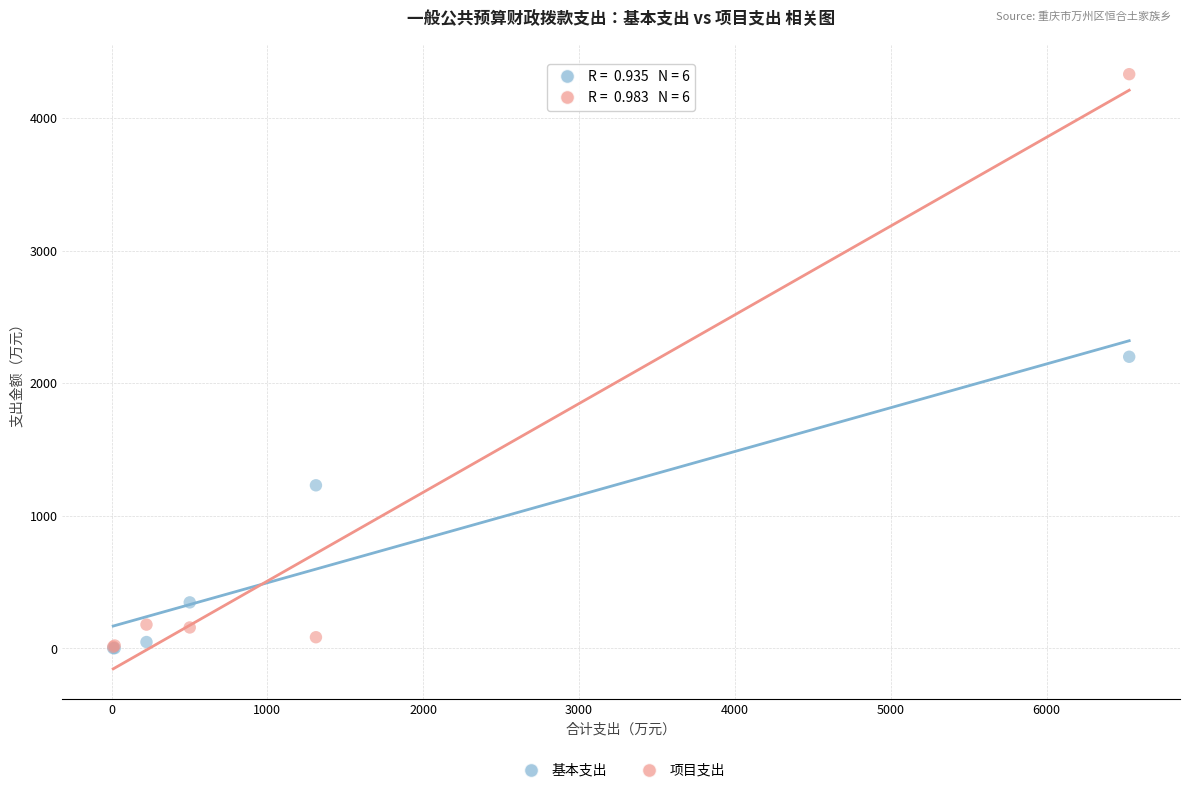

What are all the series names shown in the legend?

基本支出, 项目支出